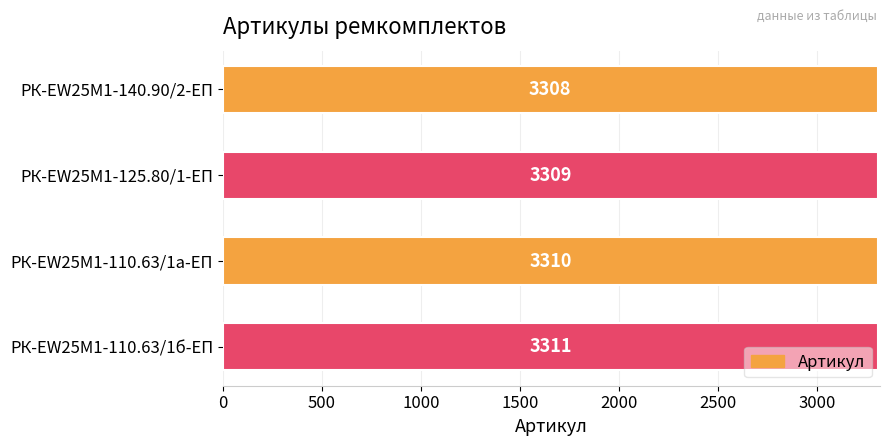

Which category has the highest value across all series?

РК-EW25M1-110.63/1б-ЕП